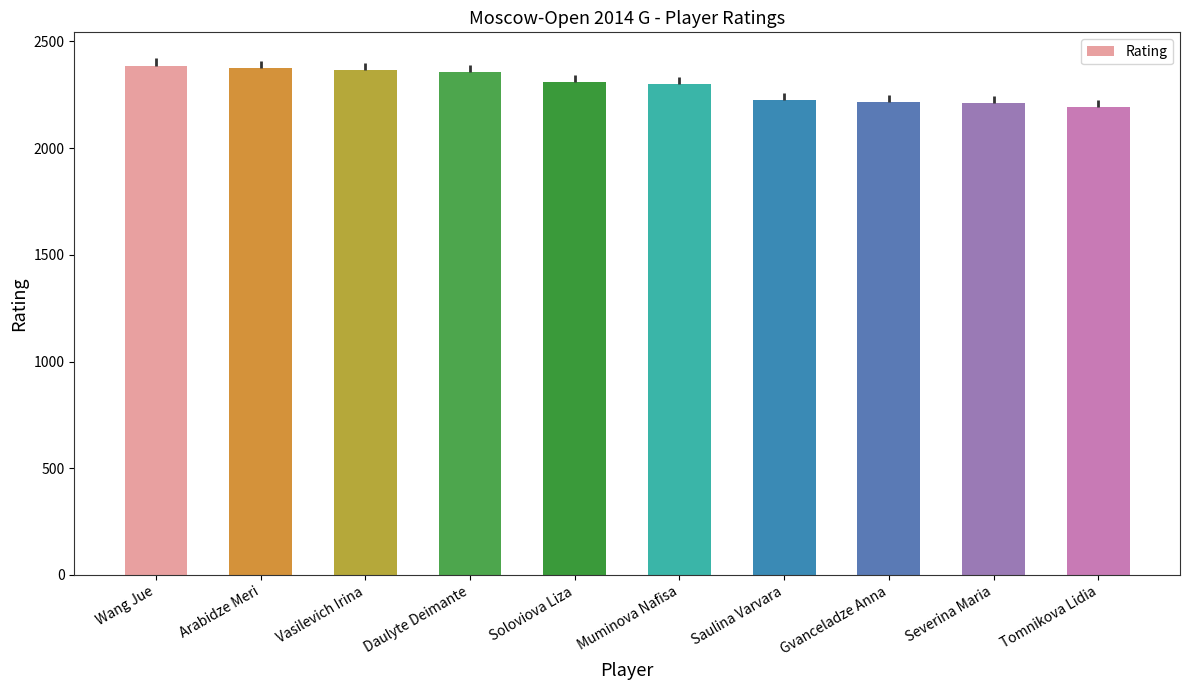

The value at Daulyte Deimante is 2355. True or false?

True